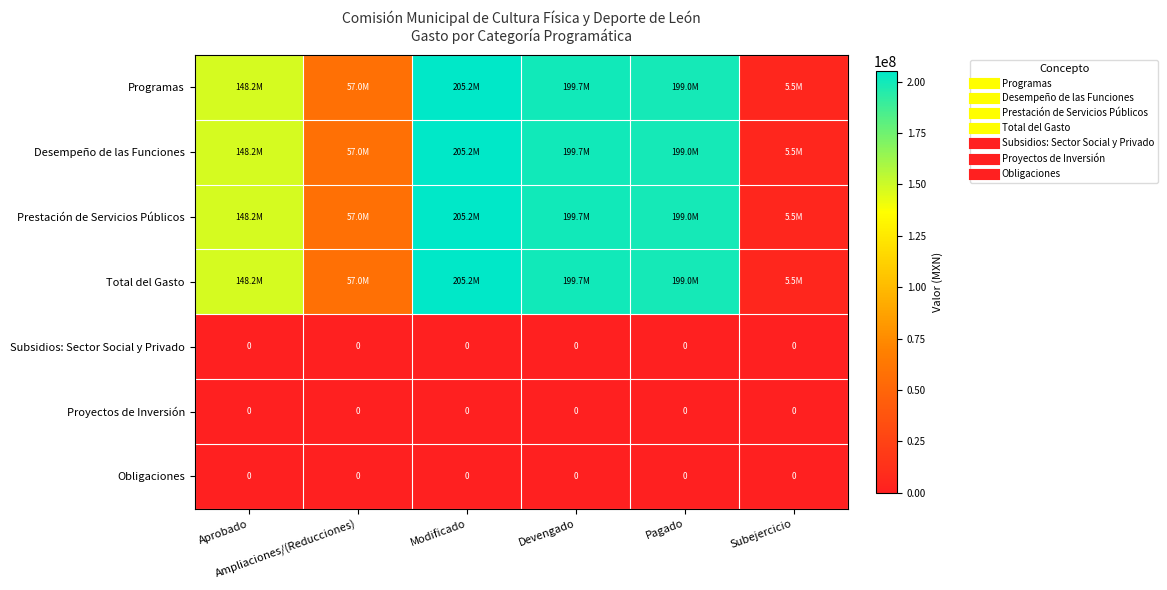

How many categories are shown in the chart?

6